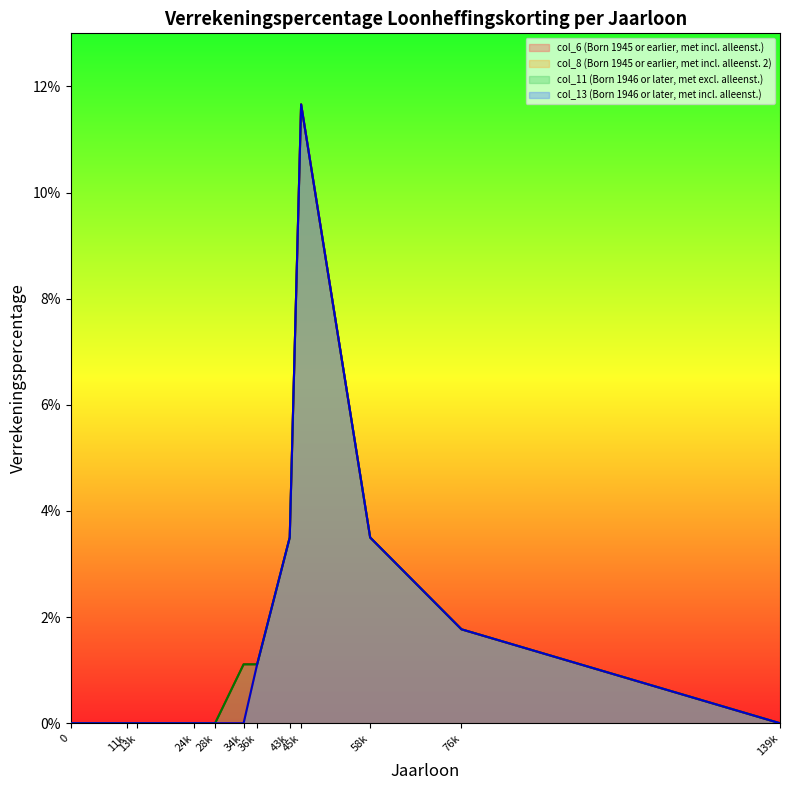

Does the chart display data point markers on the line(s)?

No